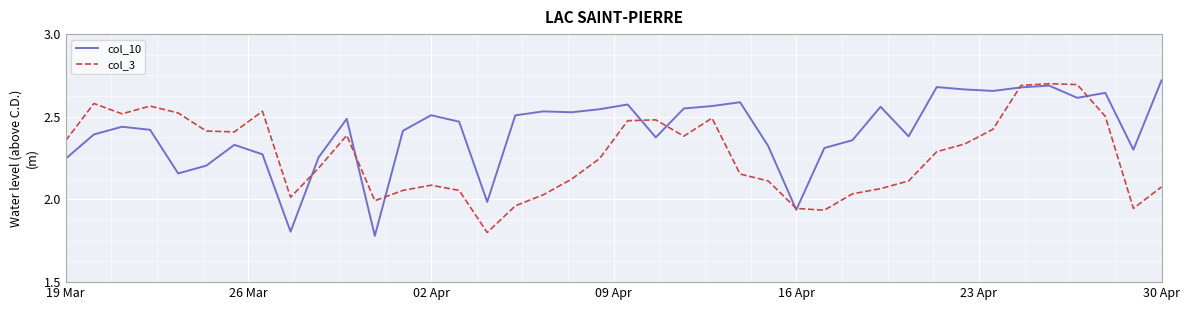

What is the value of the col_3 point at the 3rd from the left?

2.5